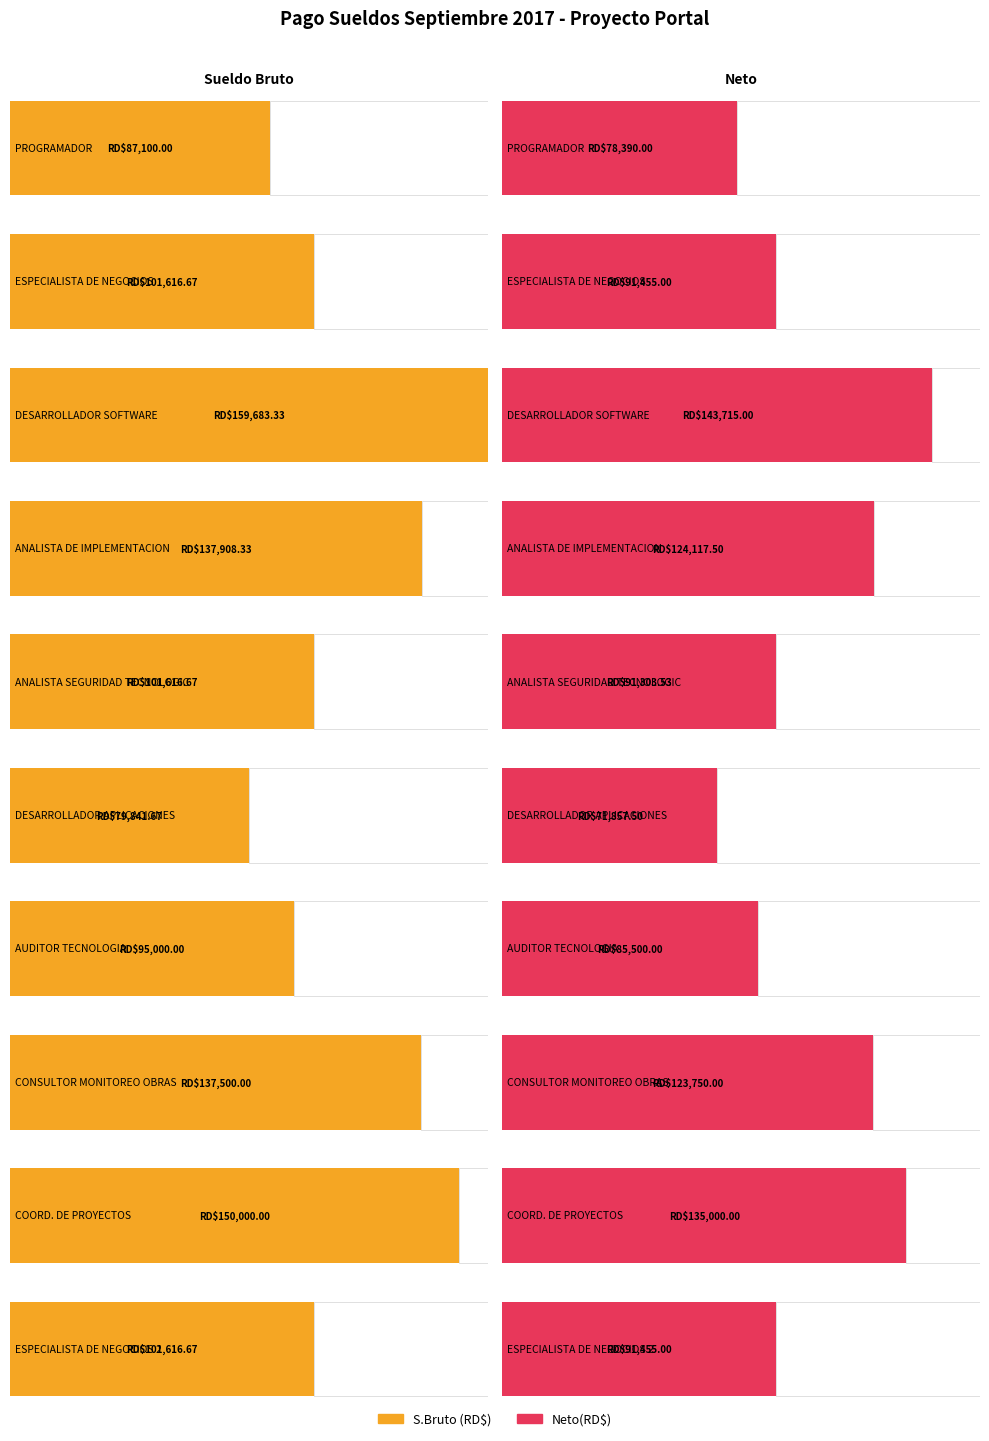

What is the difference between the S.Bruto (RD$) values at PROGRAMADOR and DESARROLLADOR SOFTWARE?

72583.3